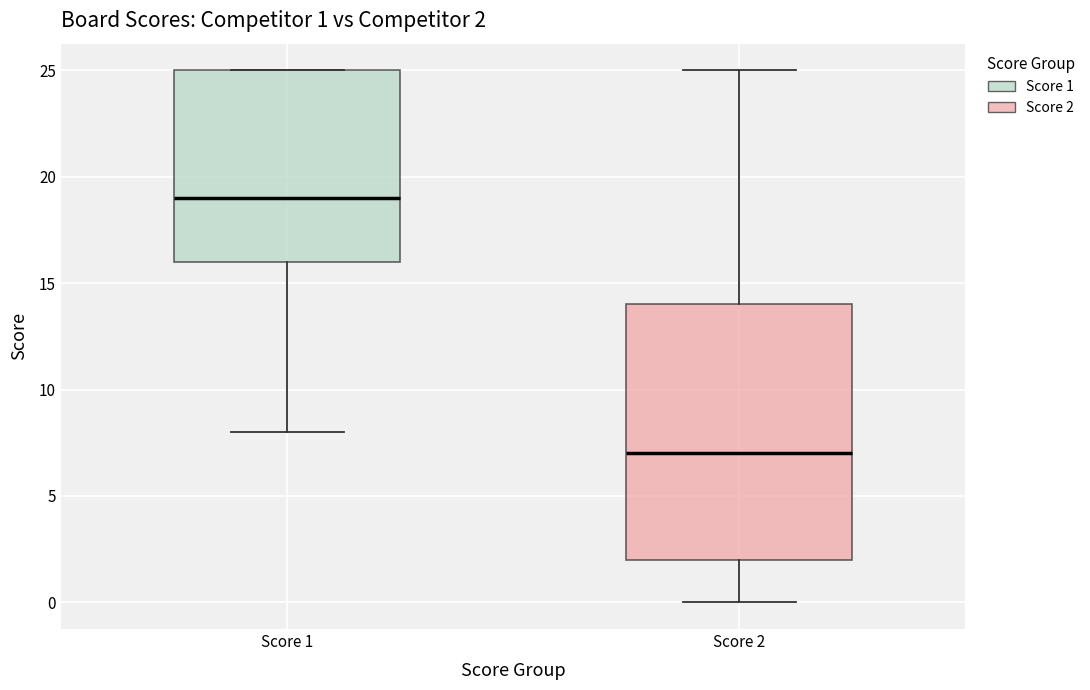

Which box's median line is the highest?

Score 1